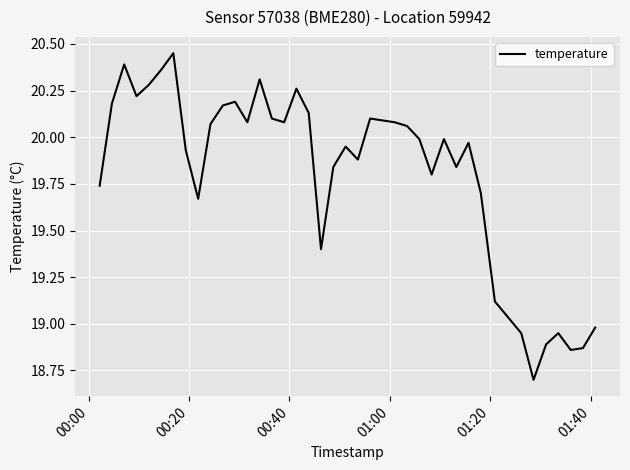

What is the smallest value displayed?

18.7